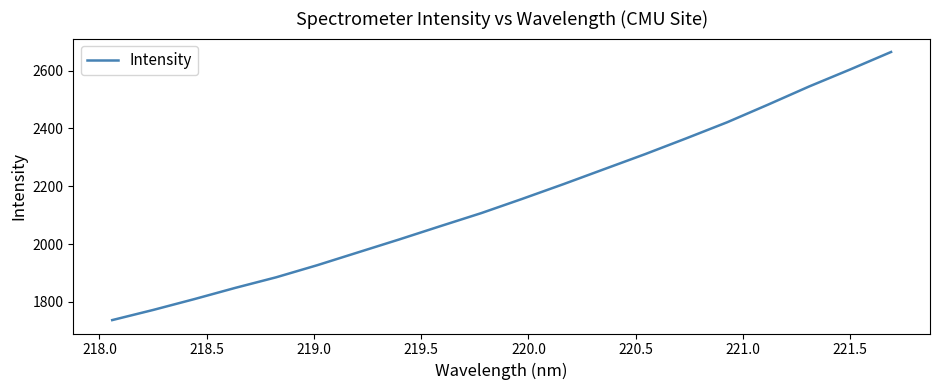

What is the sum of all values?

43149.0